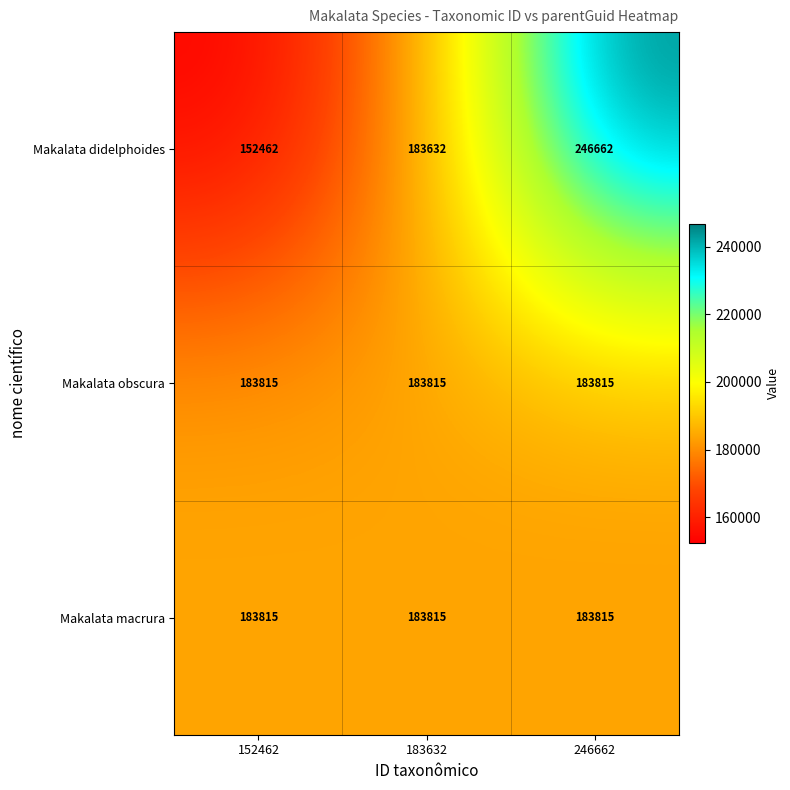

What is the approximate value of Makalata didelphoides at 246662, to the nearest 50?

246650